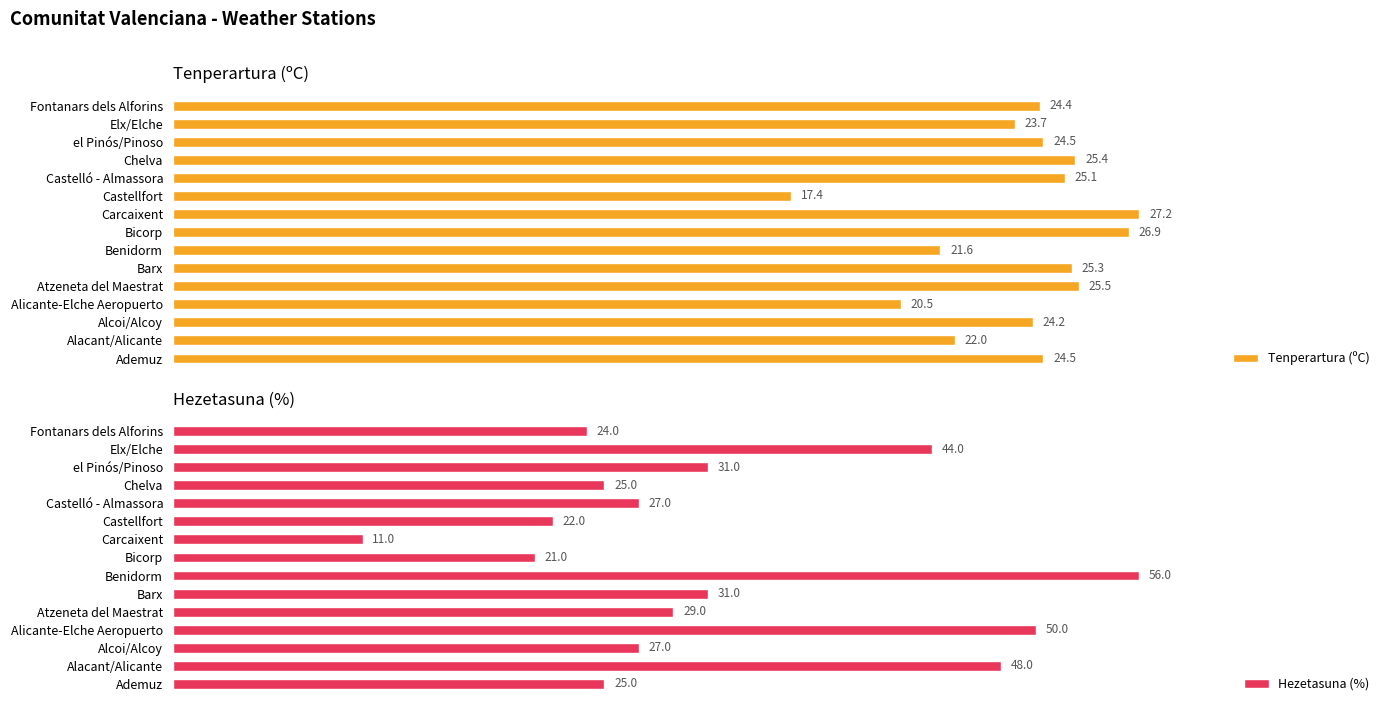

How many bars are there in each group?

2